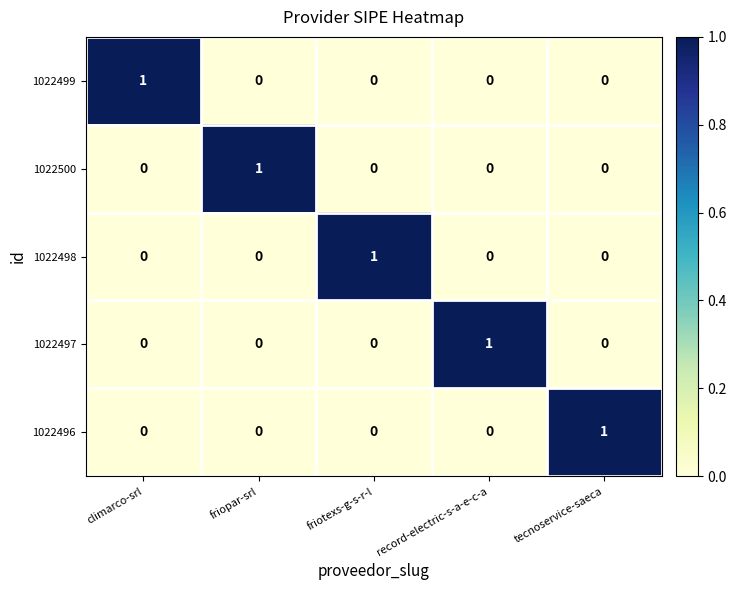

True or false: 1022497 has a value of -1 at climarco-srl.

False